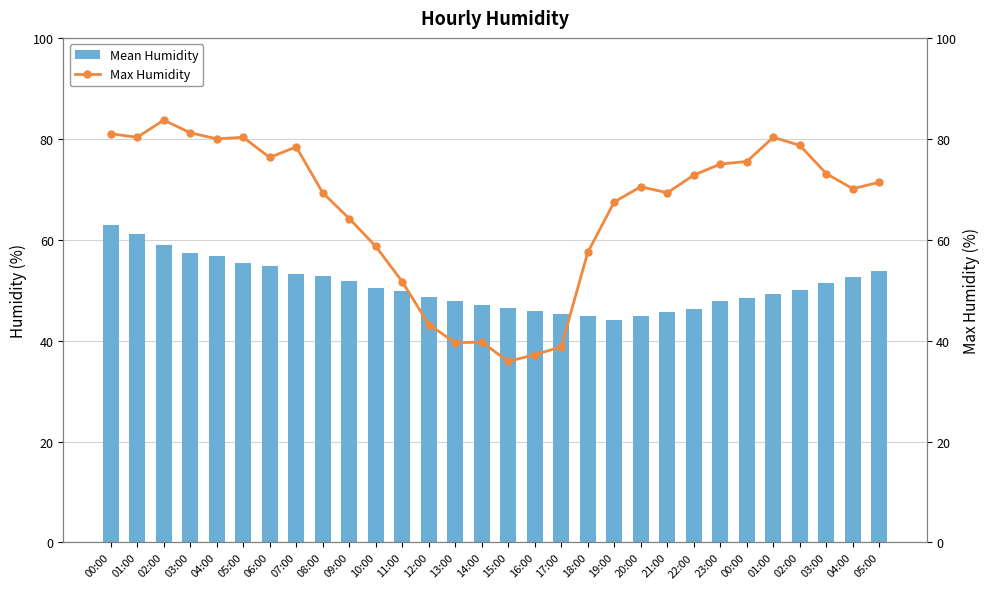

What is the difference between the second highest and second lowest values in the Max Humidity series?

44.0